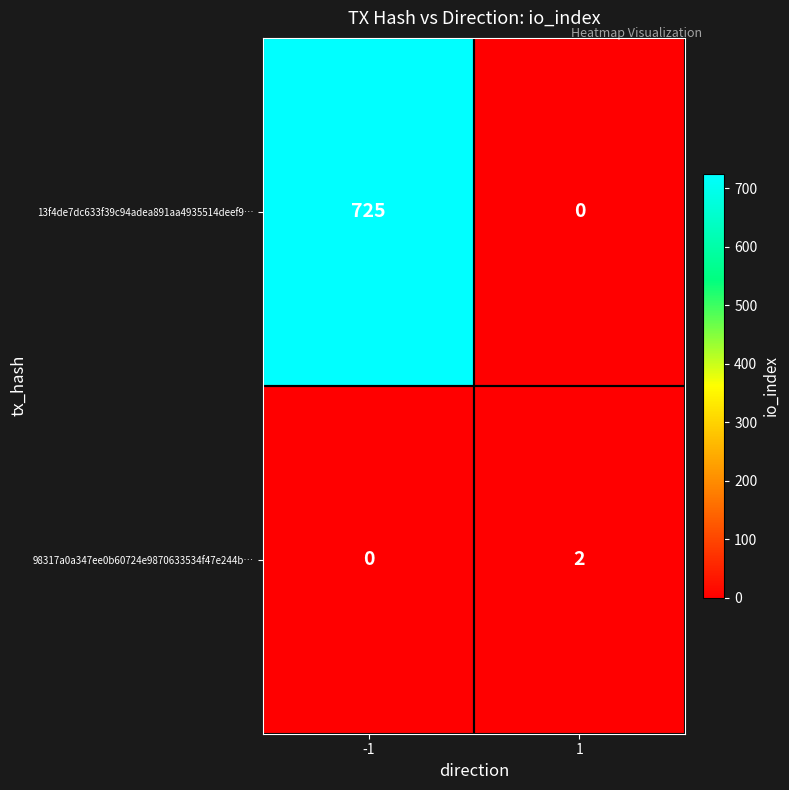

Rank the series by their maximum value, from highest to lowest.

13f4de7dc633f39c94adea891aa4935514deef9…, 98317a0a347ee0b60724e9870633534f47e244b…